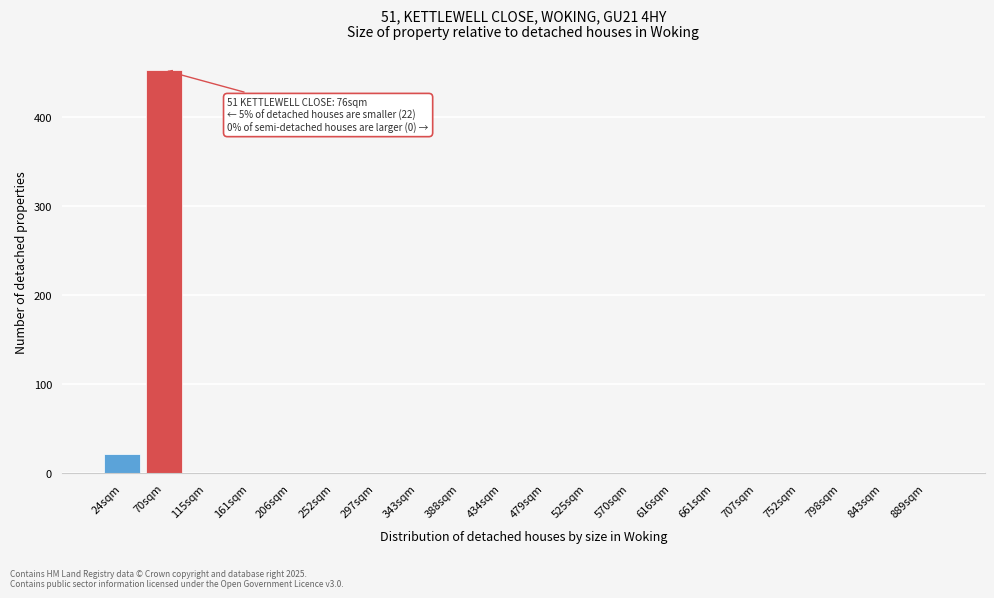

Reading left to right, what are all the values shown in this chart?

24sqm=22	70sqm=453	115sqm=0	161sqm=0	206sqm=0	252sqm=0	297sqm=0	343sqm=0	388sqm=0	434sqm=0	479sqm=0	525sqm=0	570sqm=0	616sqm=0	661sqm=0	707sqm=0	752sqm=0	798sqm=0	843sqm=0	889sqm=0